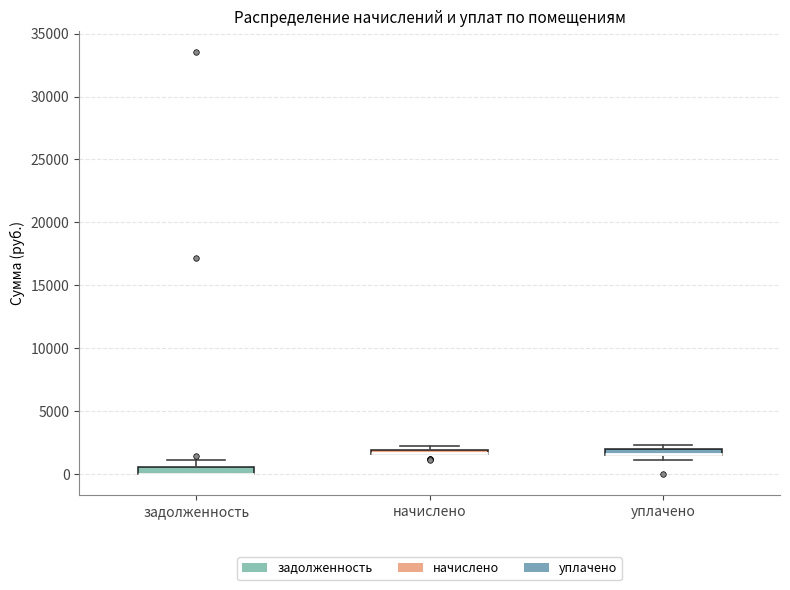

Where is the upper edge of the box for задолженность on the y-axis? The values are not printed on the chart, so give them approximately, as read against the axis.

500